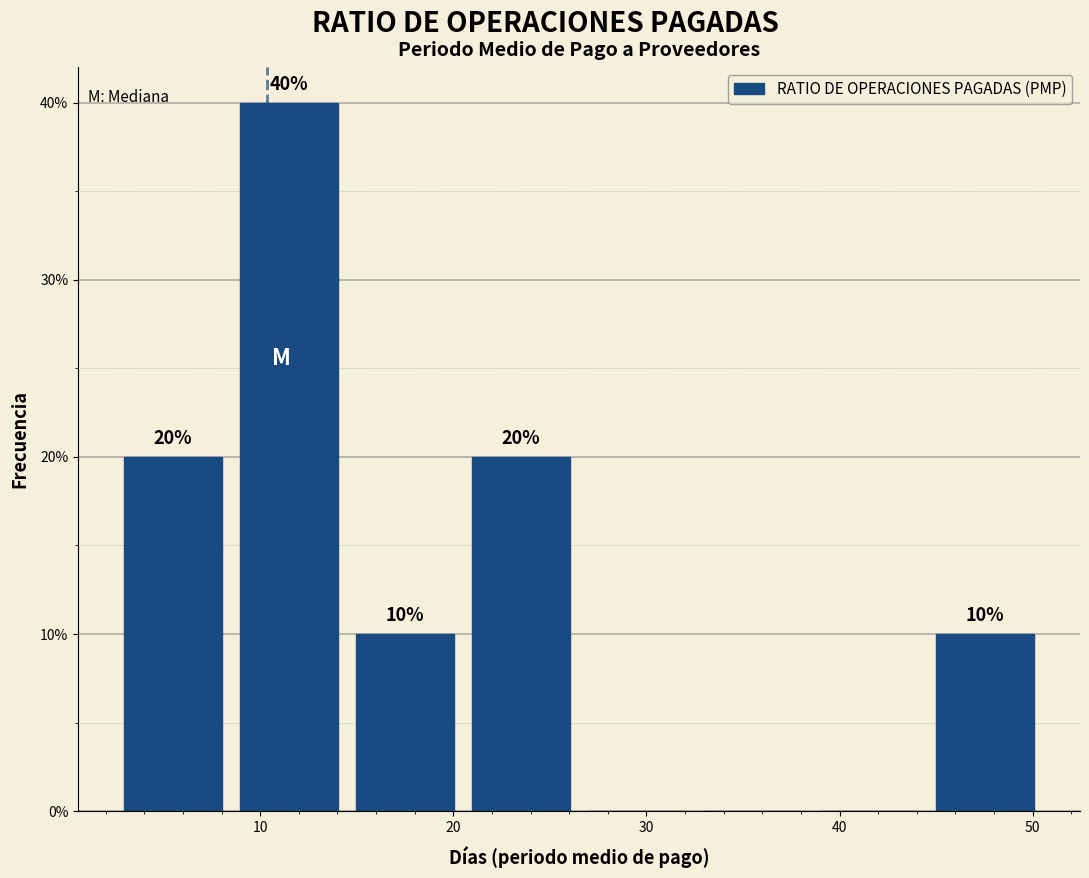

Which range on the x-axis has the tallest bar?

8 to 14